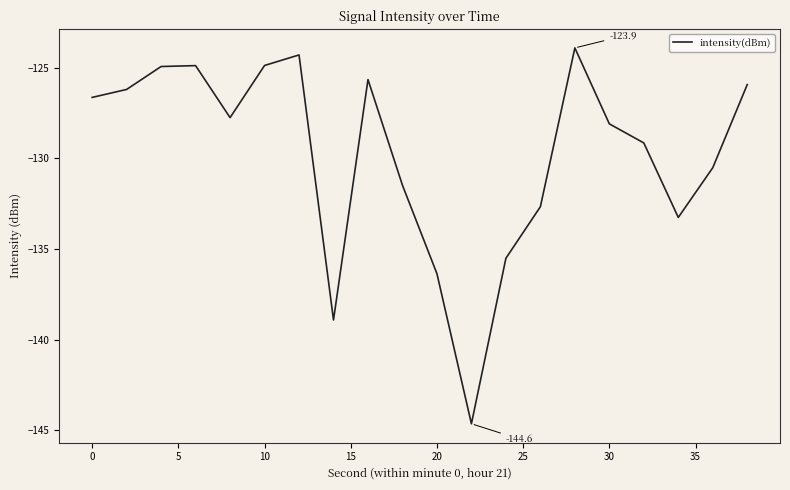

What is the minimum value shown in the chart?

-144.6